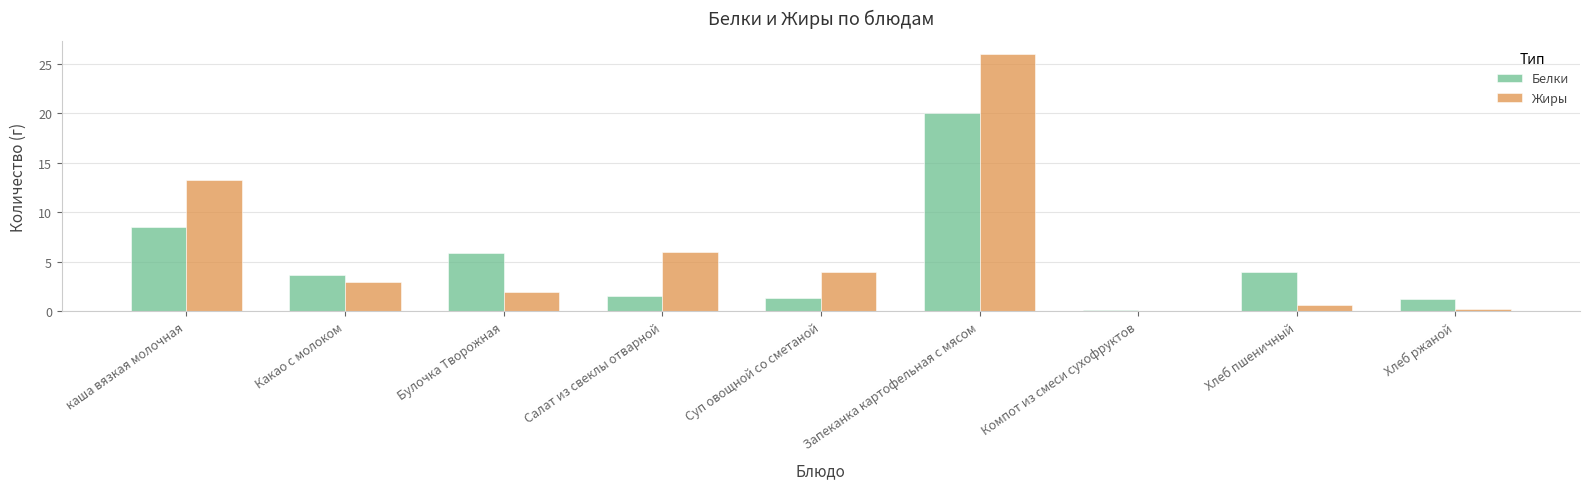

At which category is the sum across all series the highest?

Запеканка картофельная с мясом